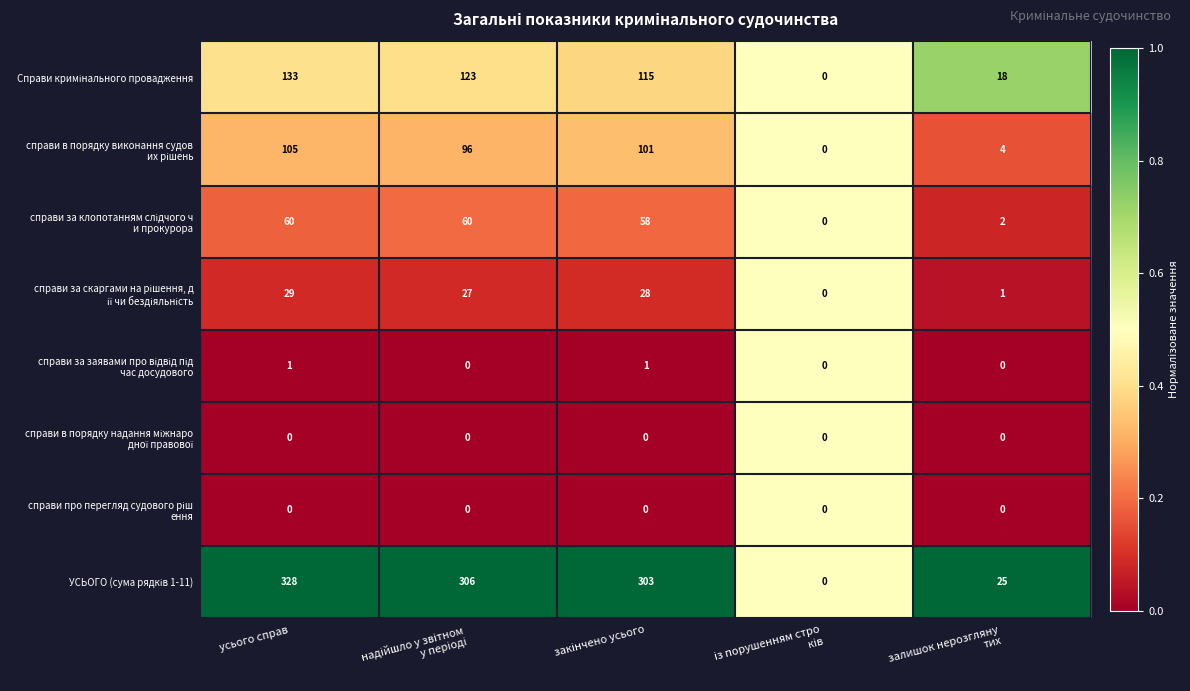

What is the spread (max minus min) of values at усього справ?

328